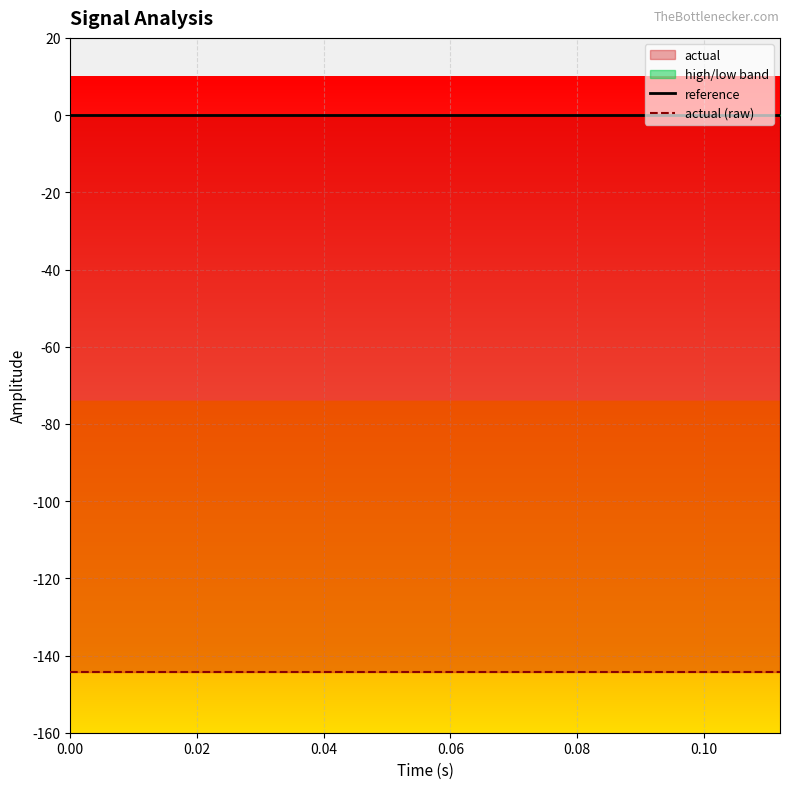

What is the smallest value displayed?

-144.3